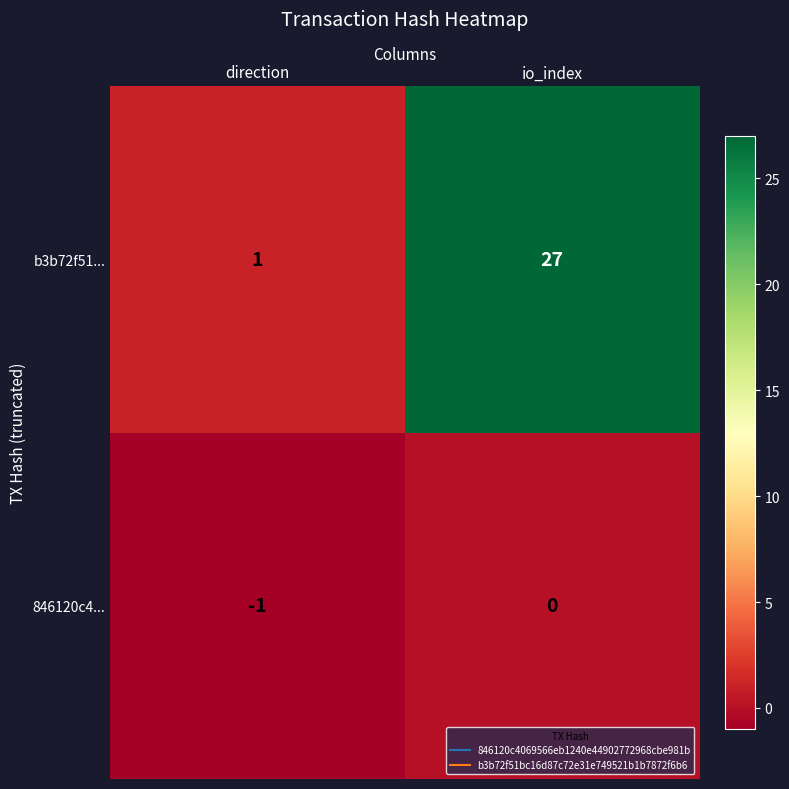

At how many categories does at least one series exceed 15?

1